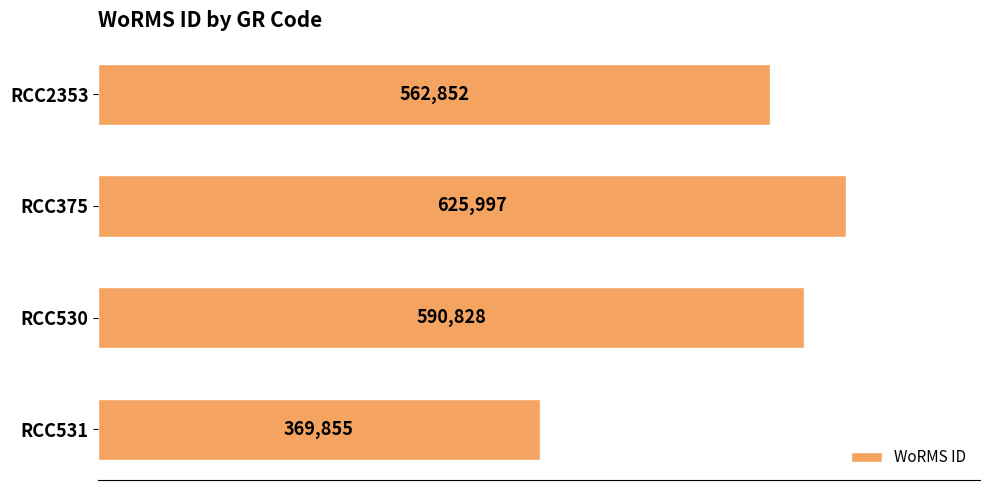

Rank the categories by value from highest to lowest.

RCC375, RCC530, RCC2353, RCC531